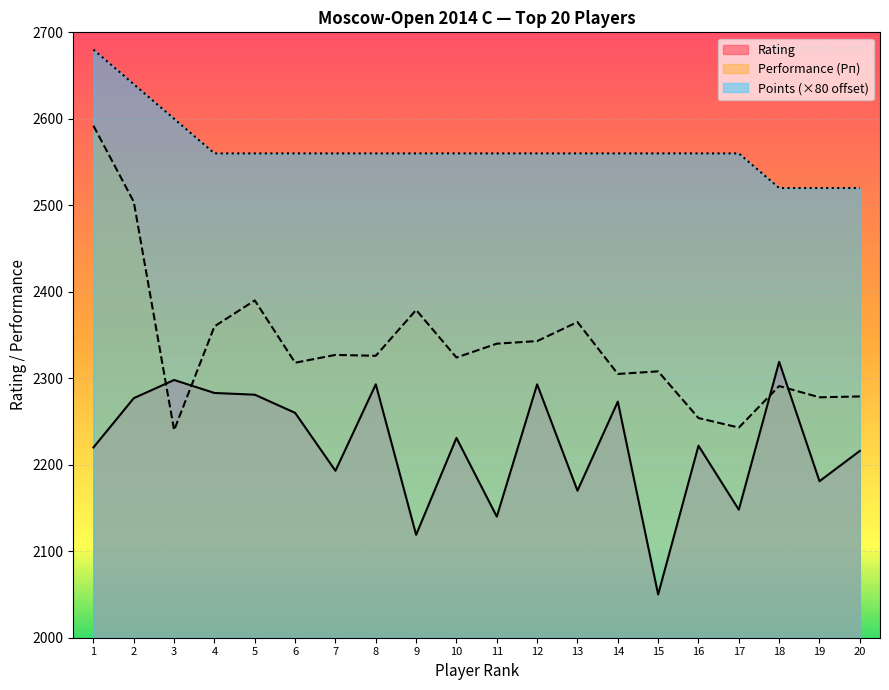

The value of Points (×80 offset) at 12 is 4288. True or false?

False